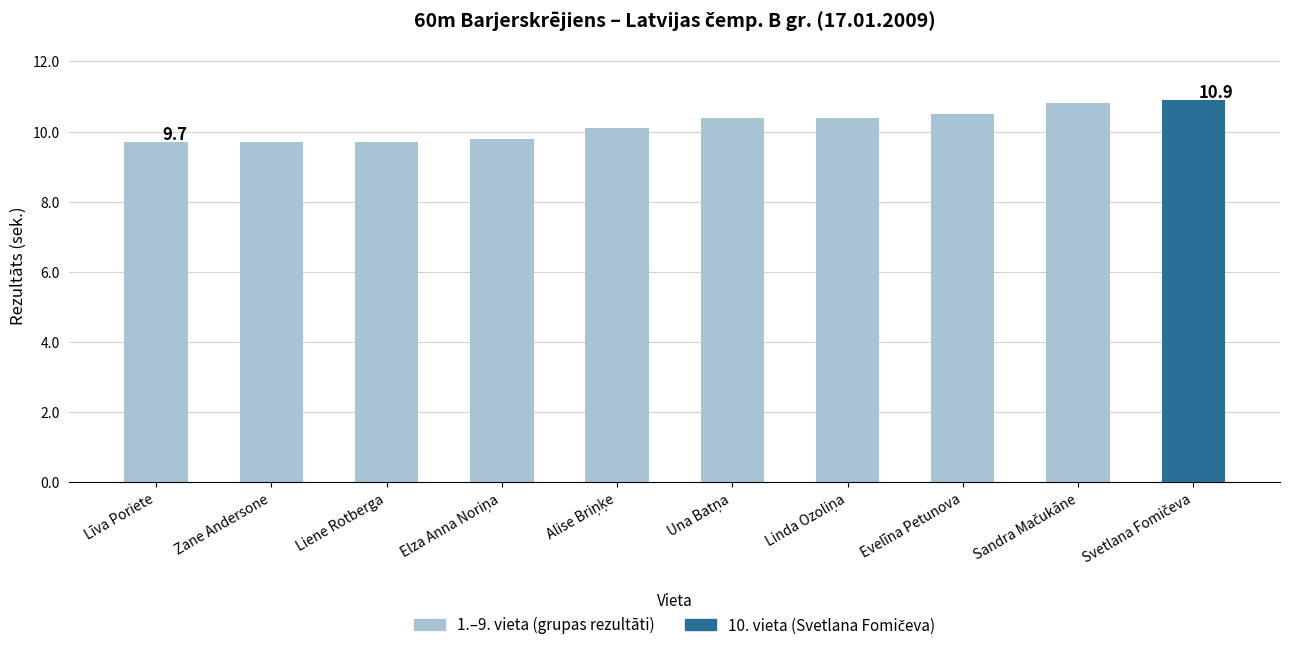

Where is the data nearest to the value 10?

Alise Briņķe